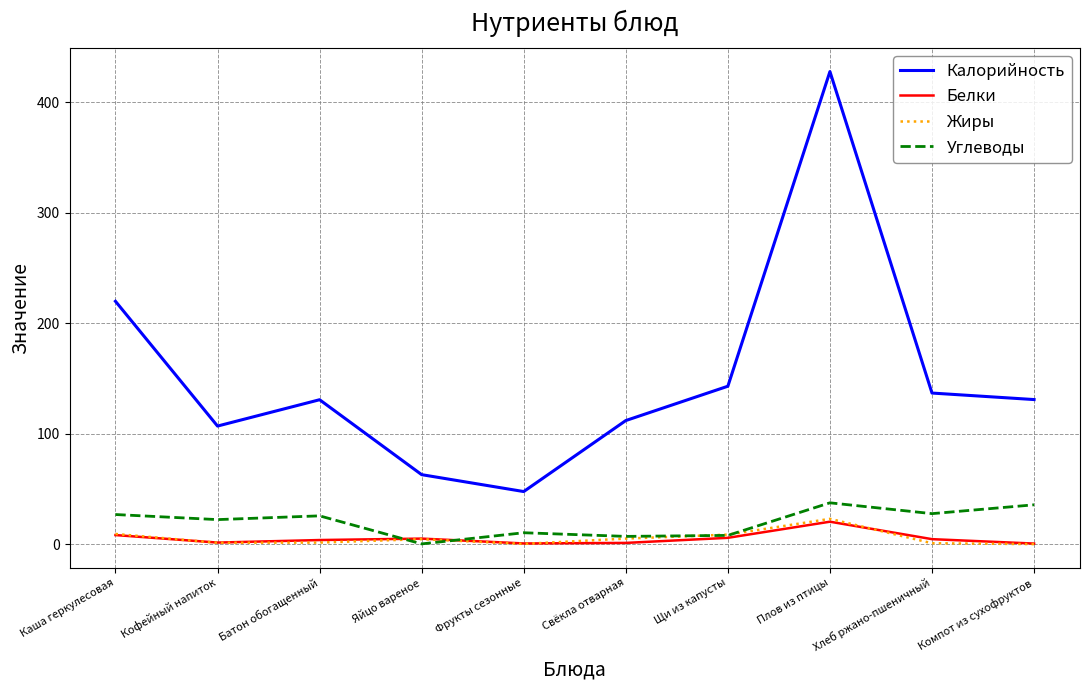

Which series has the widest spread of values?

Калорийность